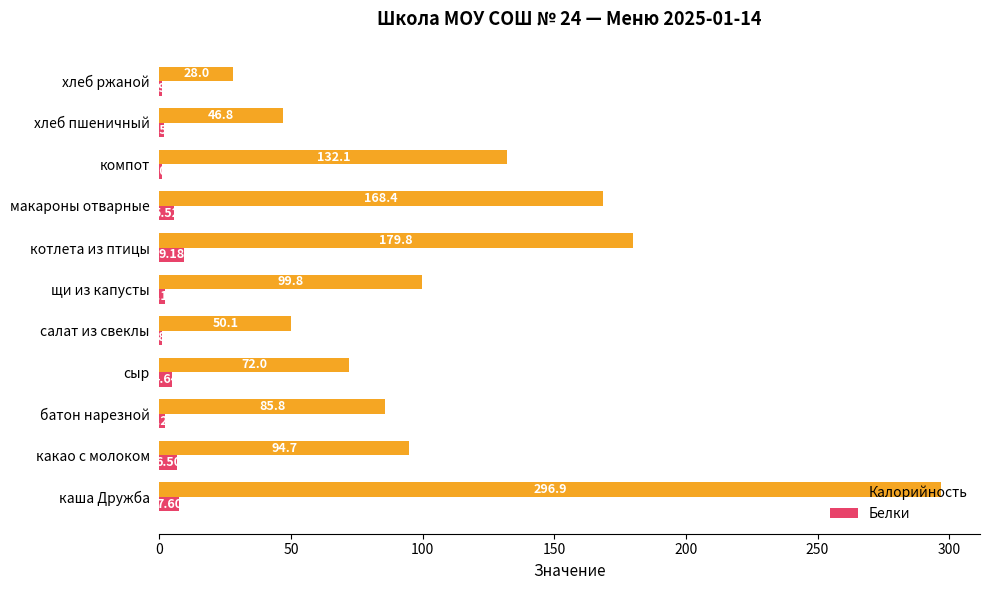

What is the sum of the Калорийность values at щи из капусты and какао с молоком?

194.5